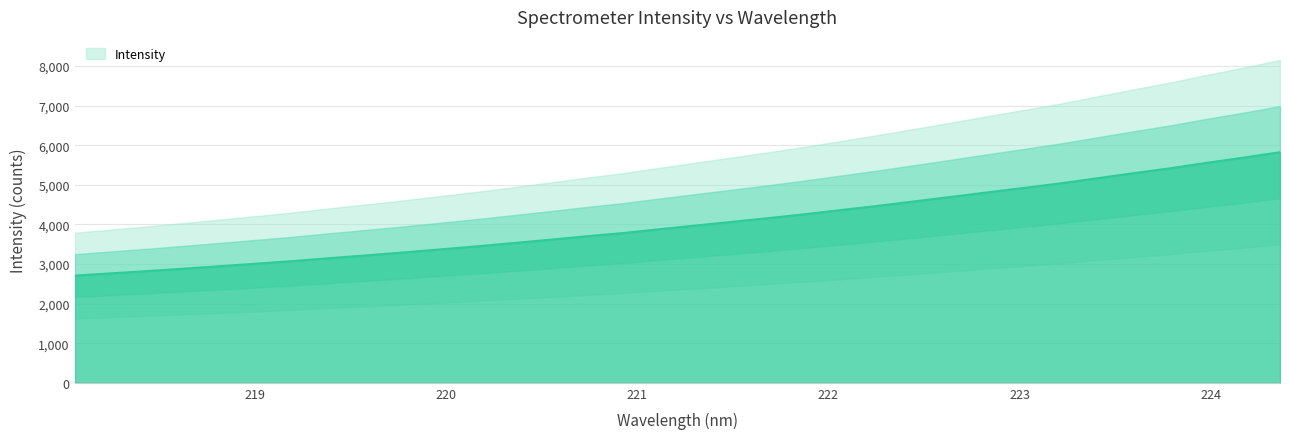

At which label is the value closest to 4266?

221.8812